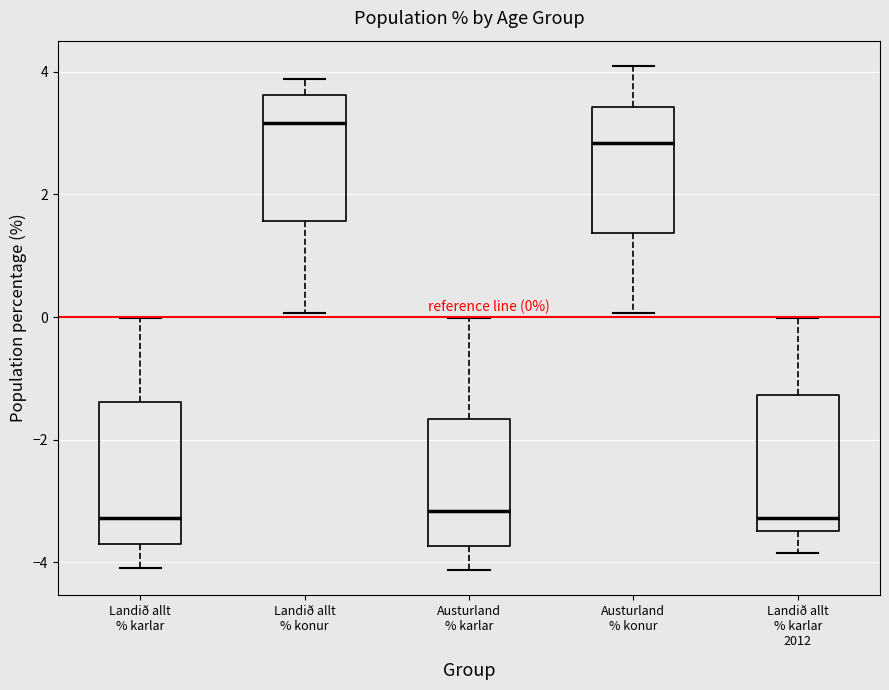

Which box has the highest median line?

Landið allt % konur